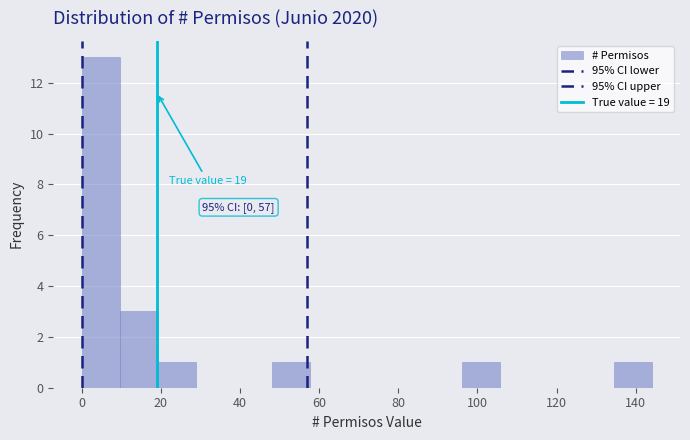

Over which range of the x-axis is the bar tallest?

0.0 to 9.6